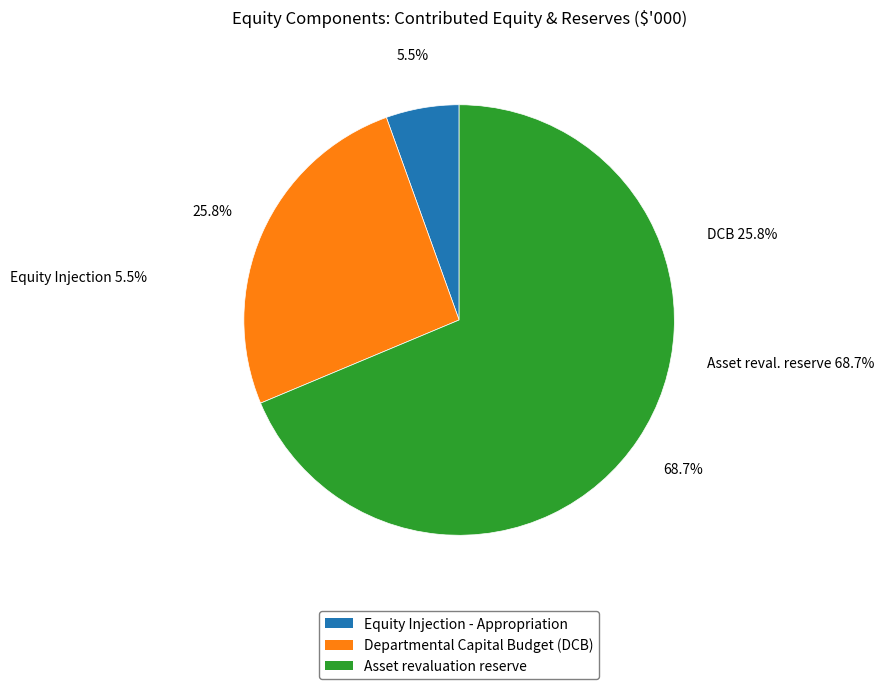

True or false: Departmental Capital Budget (DCB) accounts for 26% of the total.

True